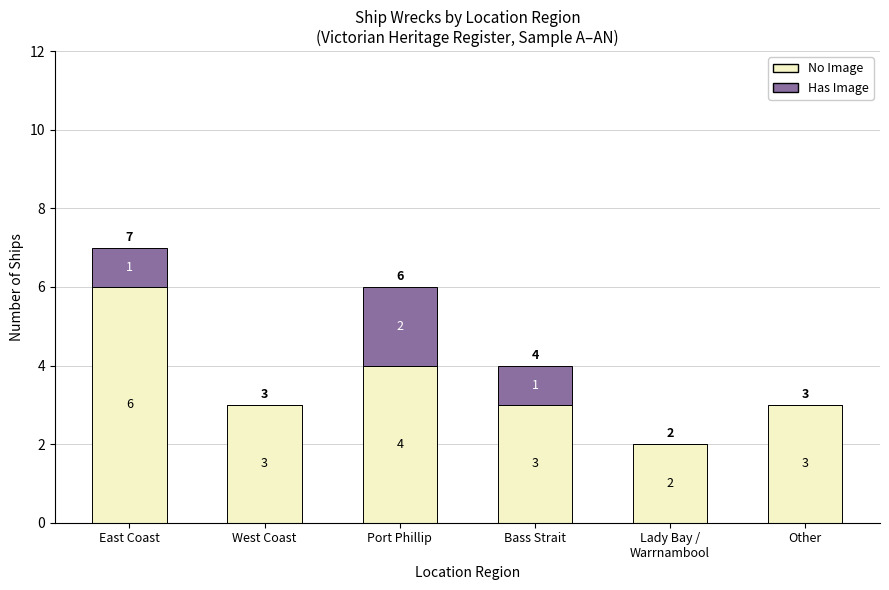

What are all the series names shown in the legend?

No Image, Has Image